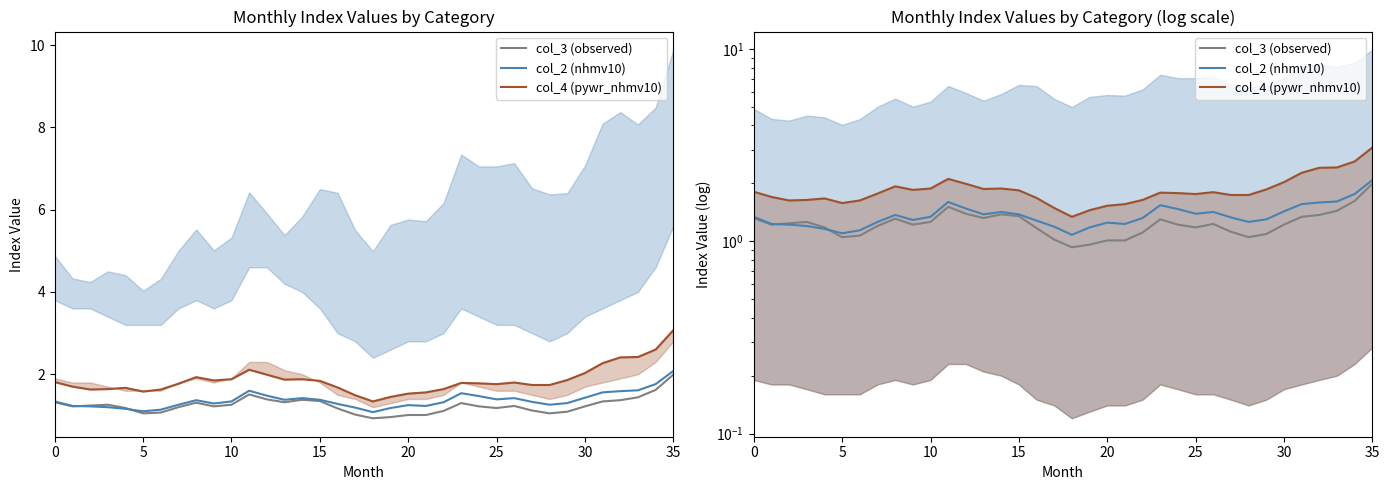

After their last crossing, which series has the higher values: col_3 (observed) or col_2 (nhmv10)?

col_2 (nhmv10)